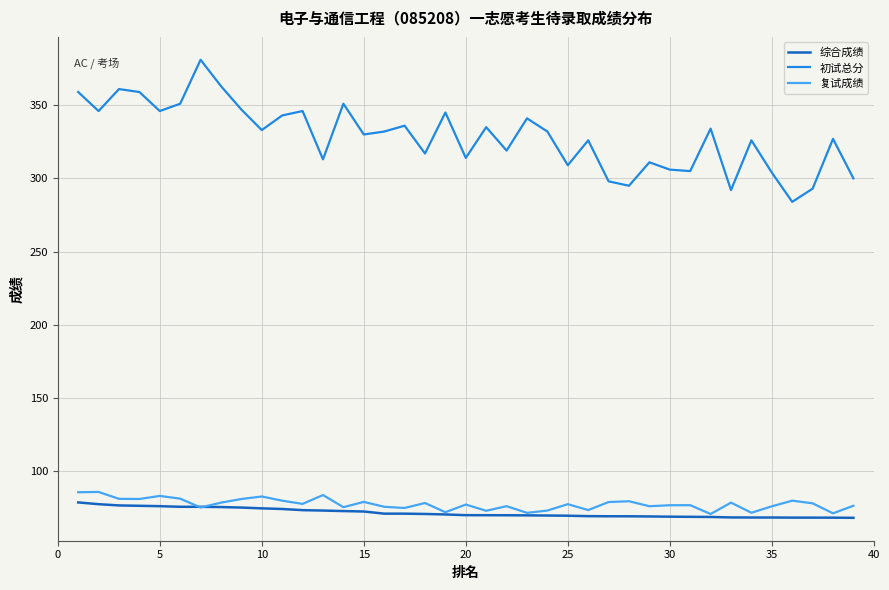

Which series has the largest range (max minus min)?

初试总分